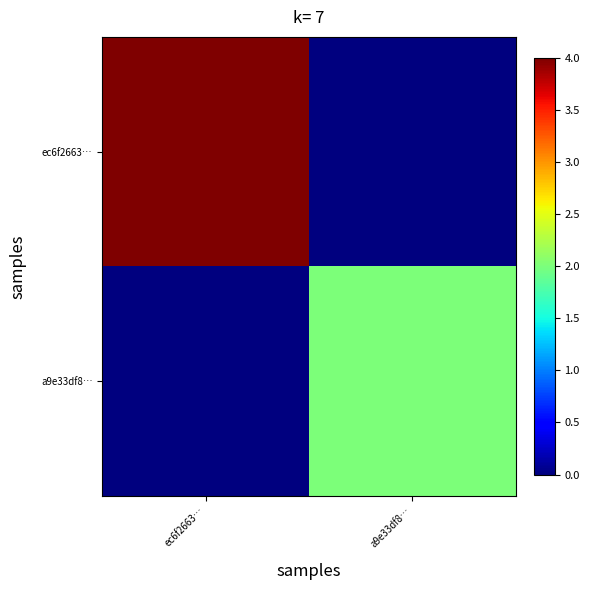

Between a9e33df8… and ec6f2663…, which is larger?

ec6f2663…